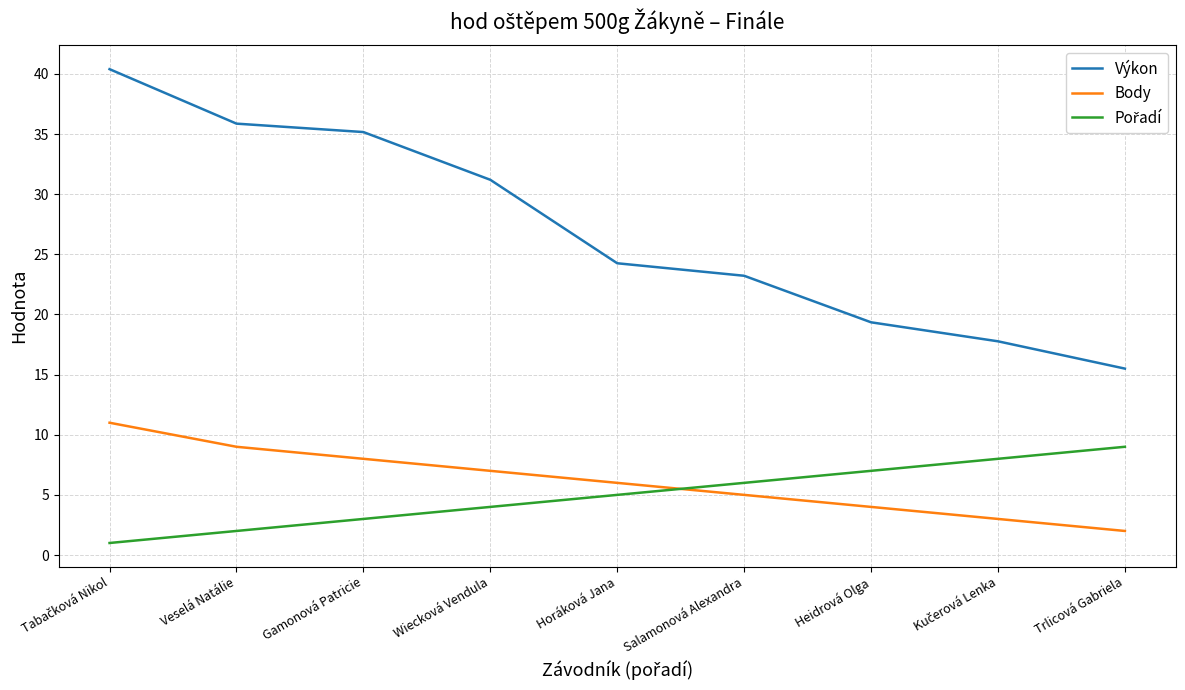

What position from the right is Wiecková Vendula?

6